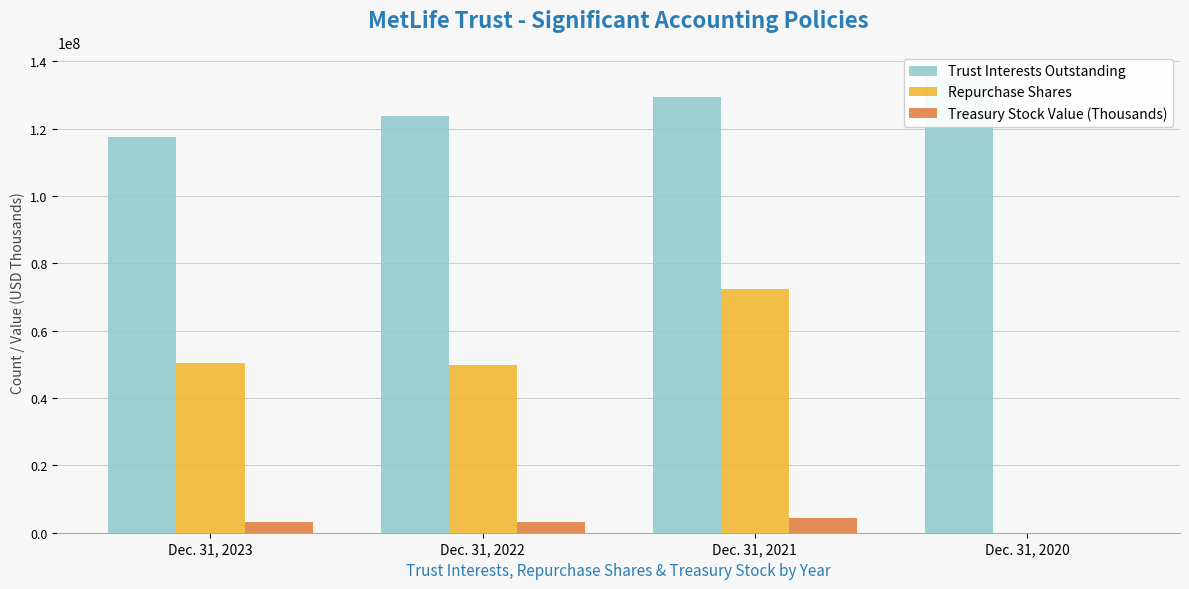

True or false: Trust Interests Outstanding has a value of 123606156 at Dec. 31, 2022.

True